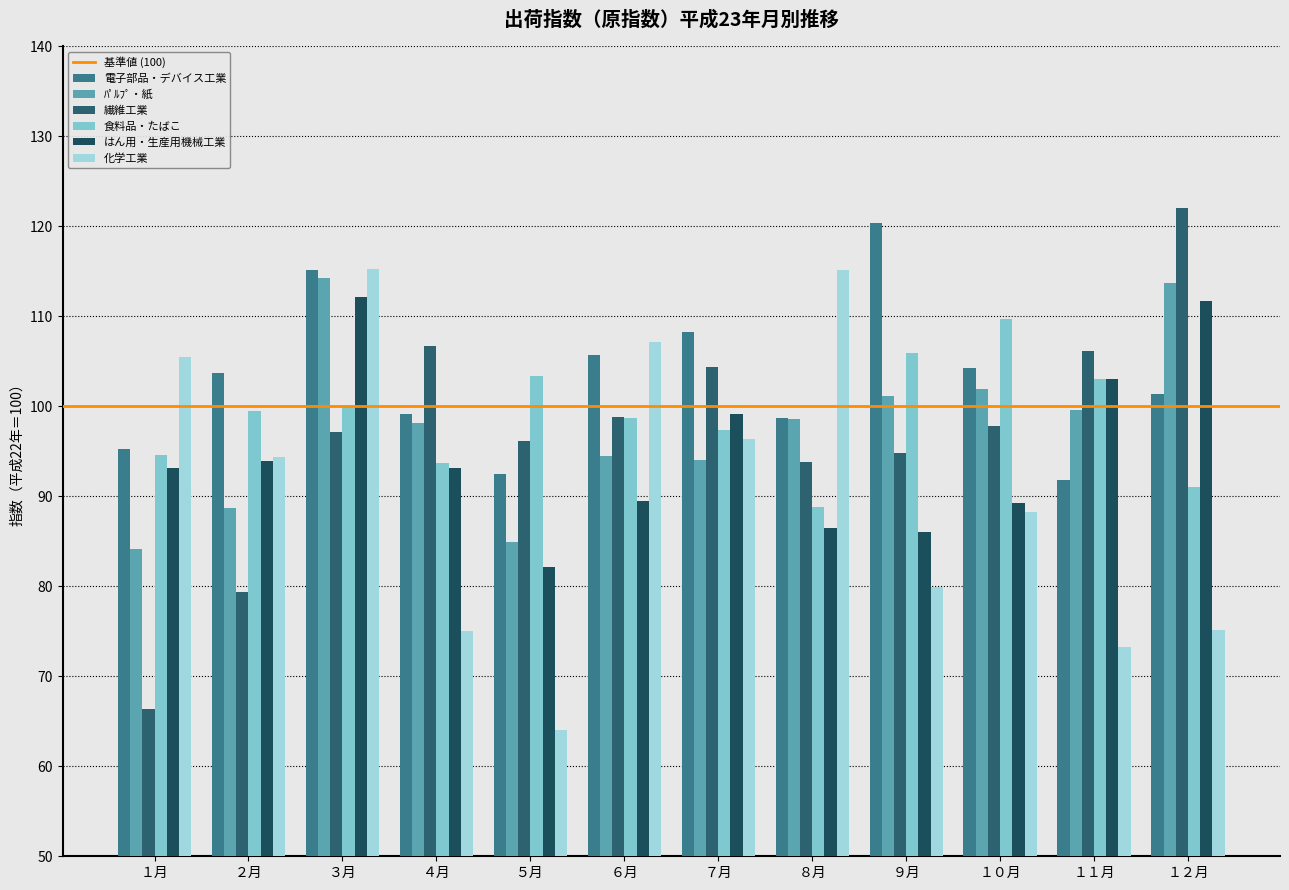

Count the number of categories in the chart.

12